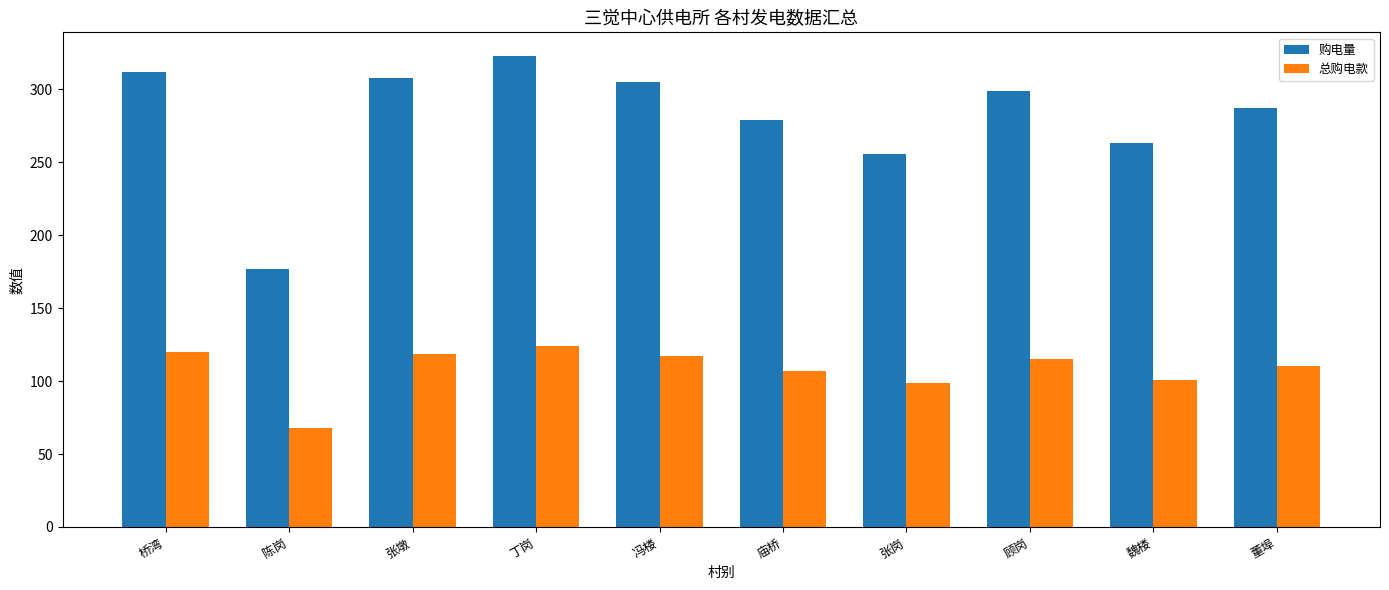

How many groups of bars are there?

10